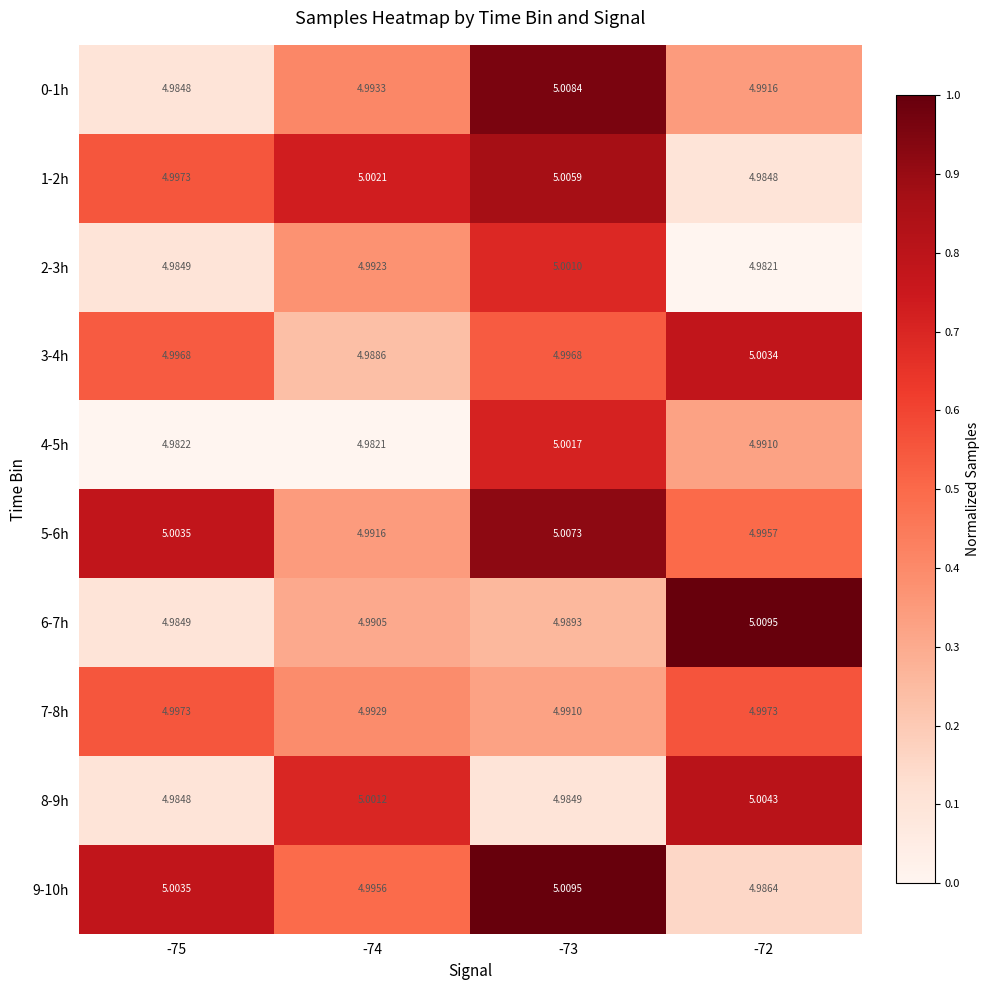

Is the value of 1-2h at -75 greater than the value of 3-4h at -72?

No